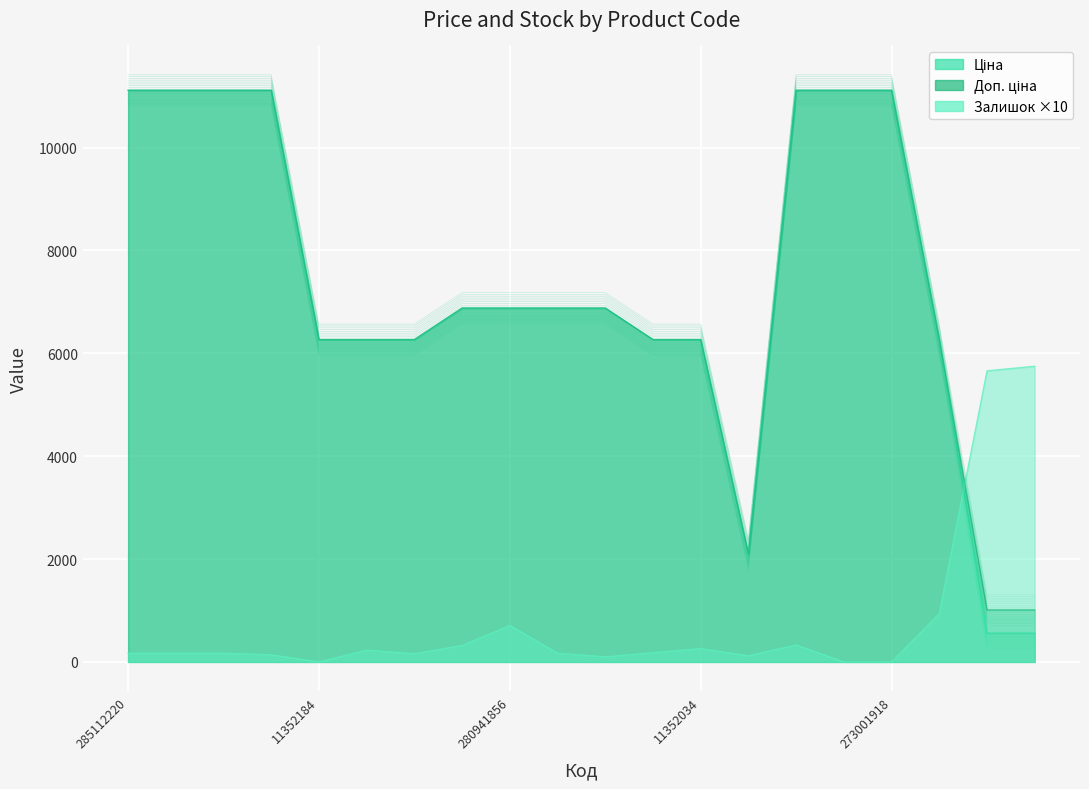

How many data points does each series have?

20